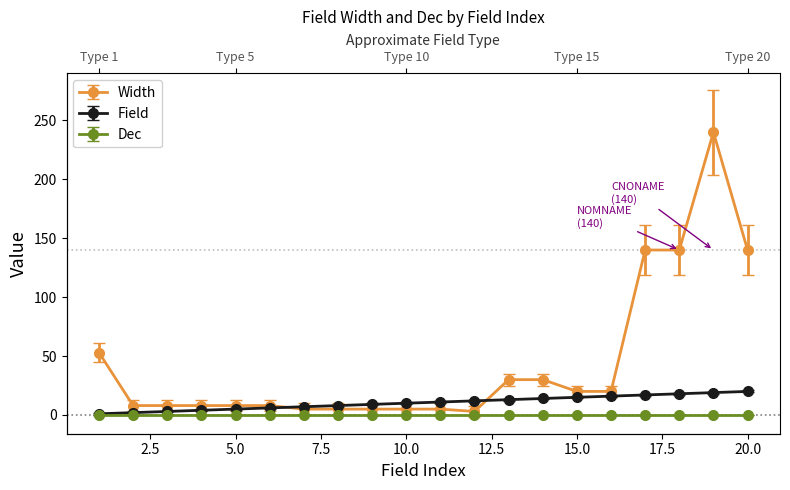

Which series has the largest total across all categories?

Width